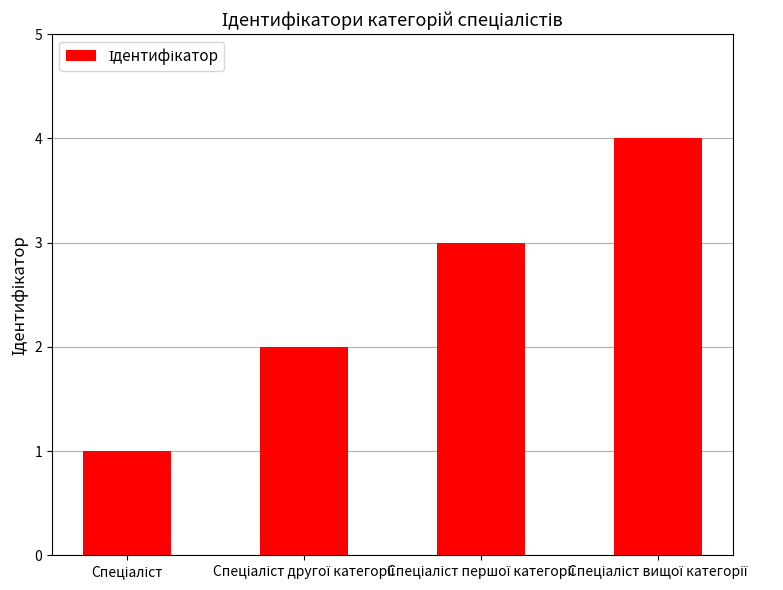

Reading left to right, transcribe all the data shown in this chart.

1	2	3	4